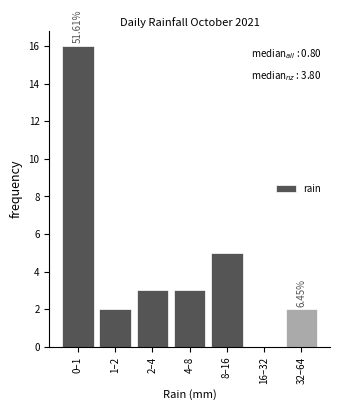

What is the sum of all values?

31